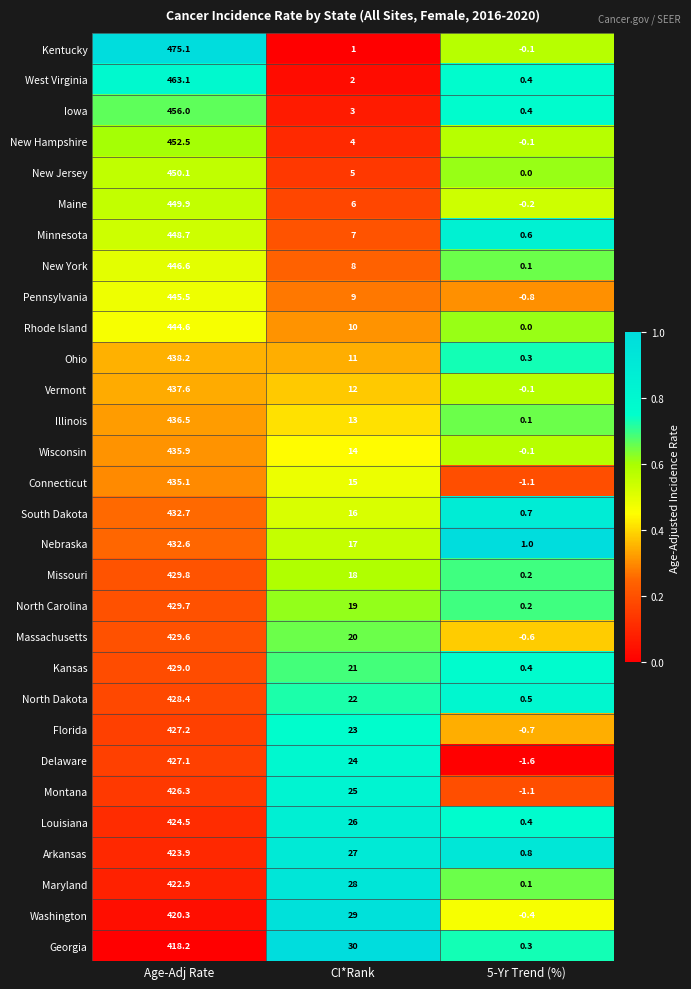

Where does the Montana series first go above 25?

Age-Adj Rate